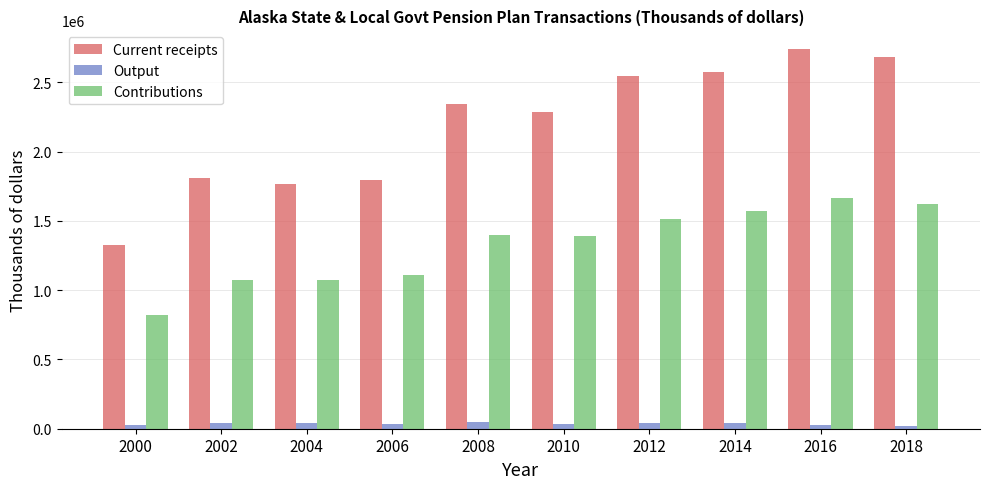

Which series changed the most between 2006 and 2016?

Current receipts